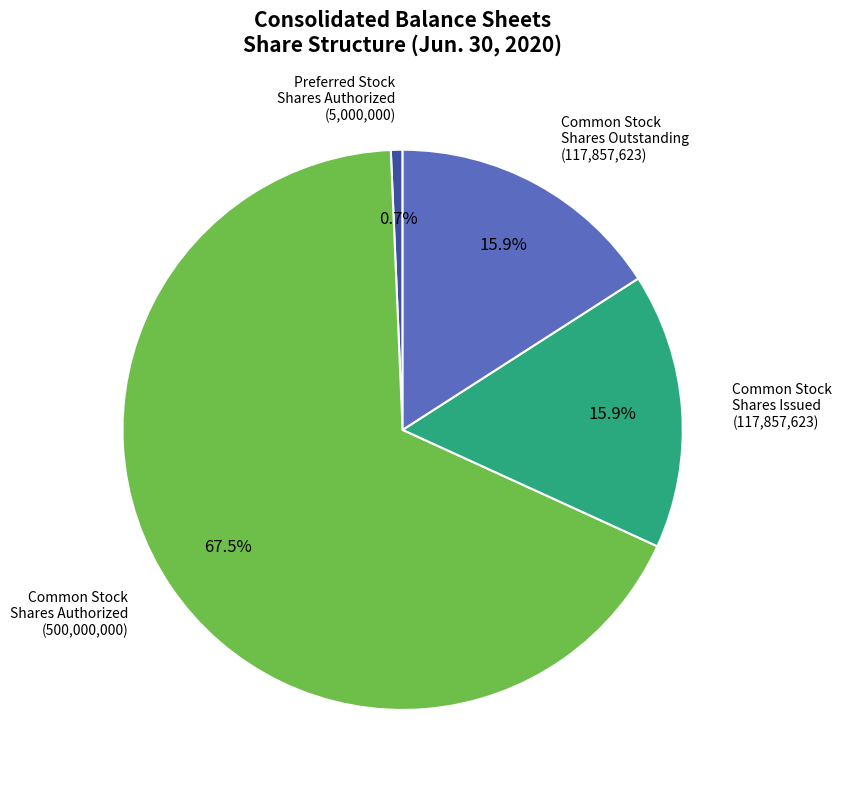

Which has a higher value, Preferred Stock Shares Authorized or Common Stock Shares Issued?

Common Stock Shares Issued